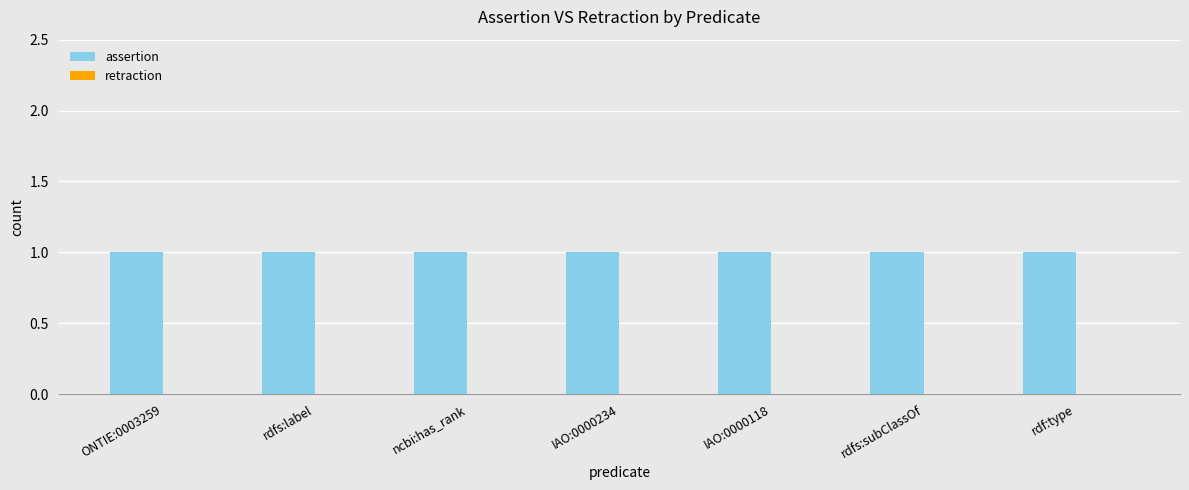

The value of assertion at rdf:type is 1. True or false?

False